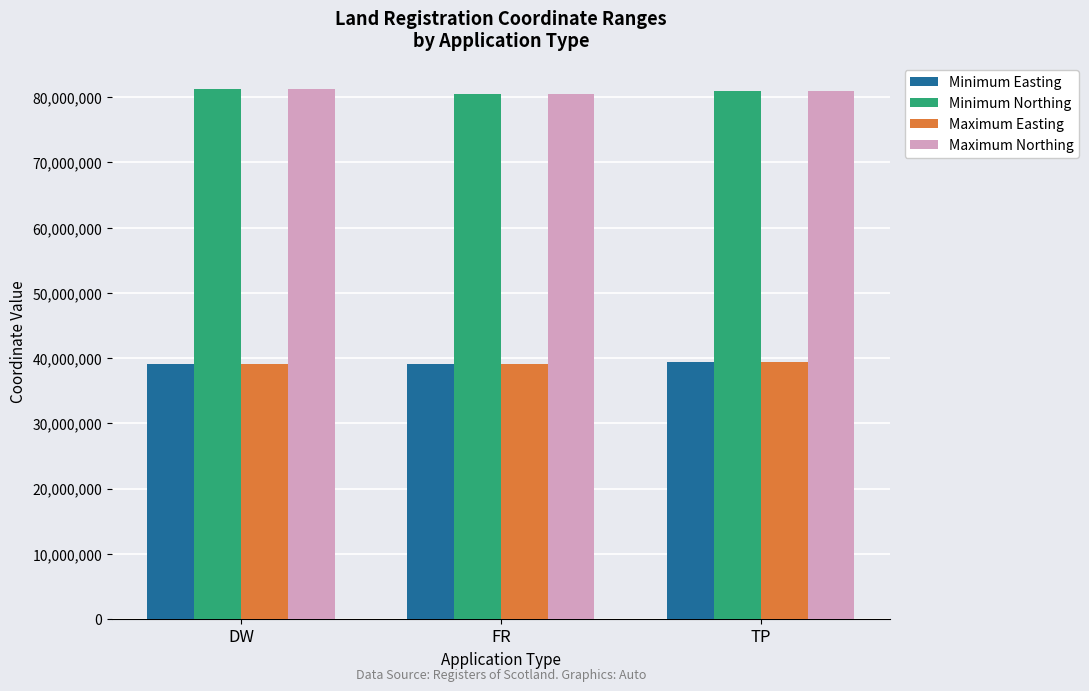

What is the label of the 3rd bar from the left?

TP